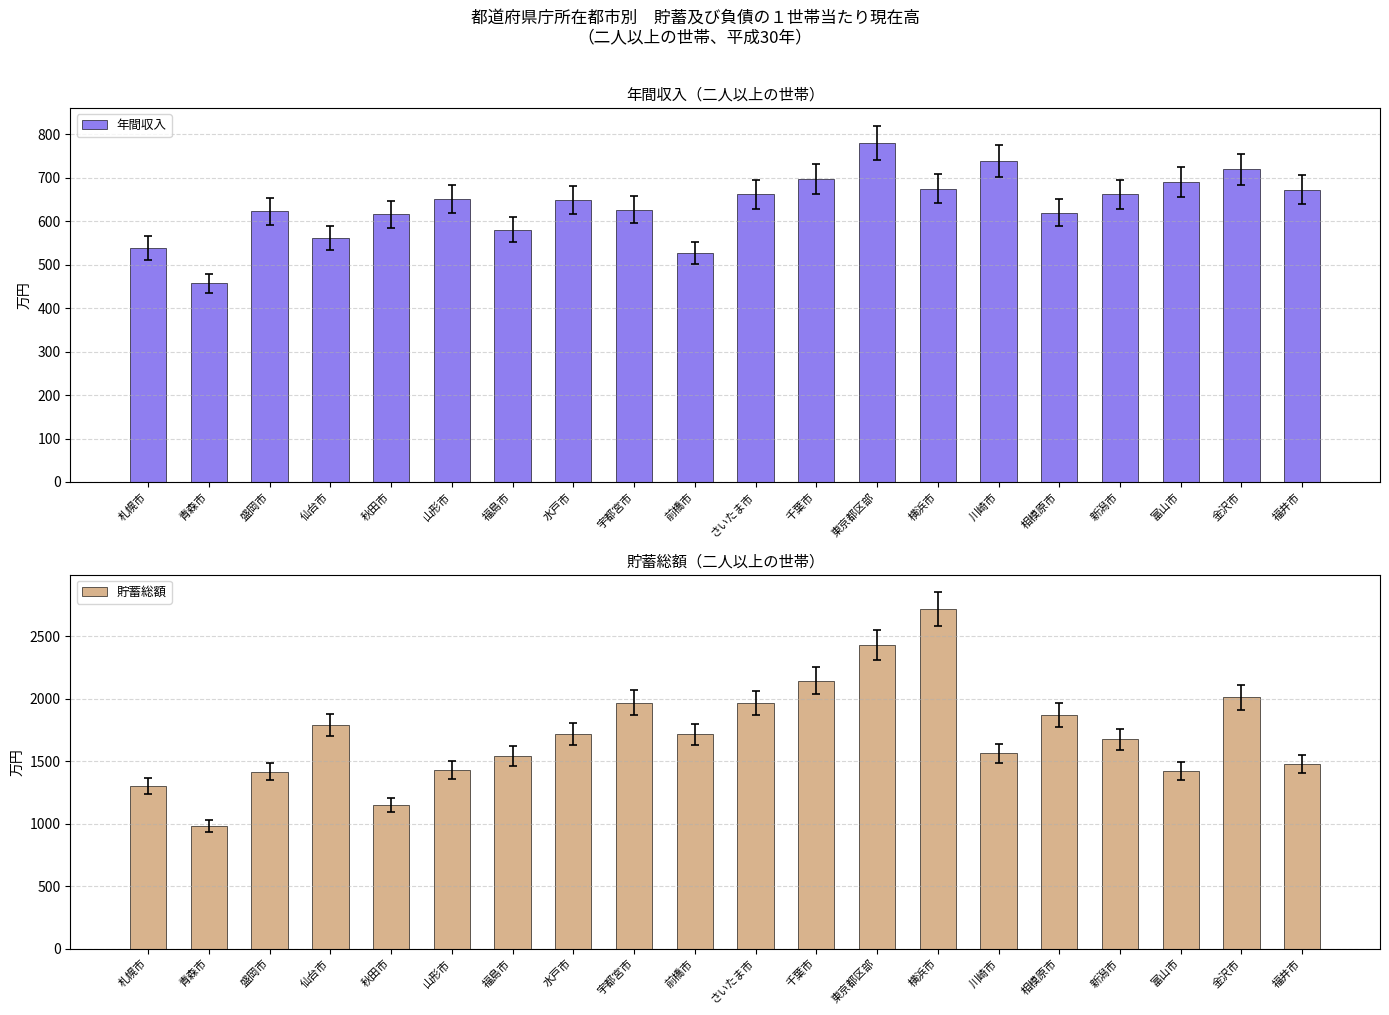

Reading right to left, what are all the values shown in this chart?

年間収入: 673	720	691	662	620	739	675	781	698	662	527	627	649	581	652	616	562	623	457	539
貯蓄総額: 1480	2013	1421	1676	1872	1564	2716	2433	2146	1967	1715	1969	1720	1543	1431	1149	1788	1418	982	1302